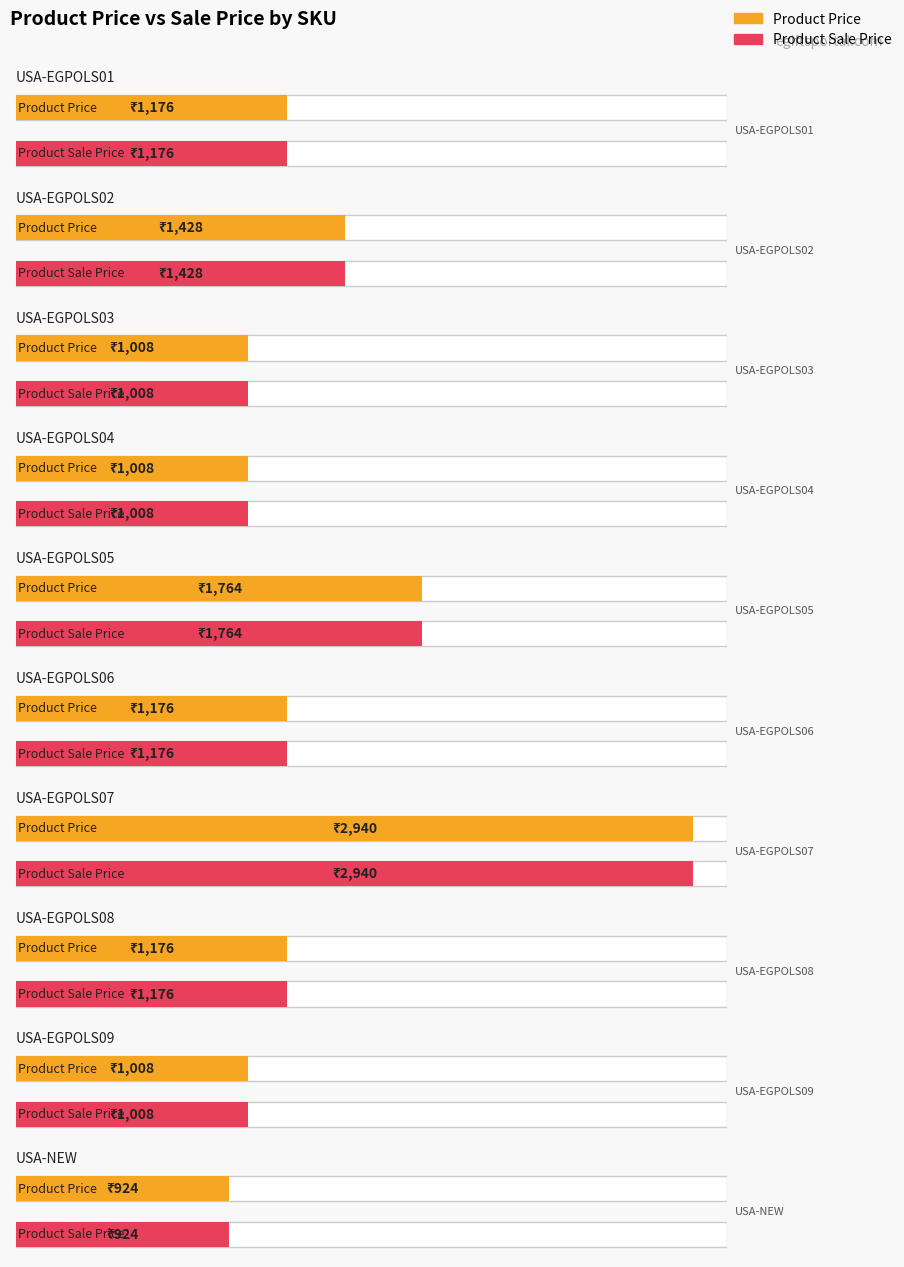

How many bars are there in total?

20